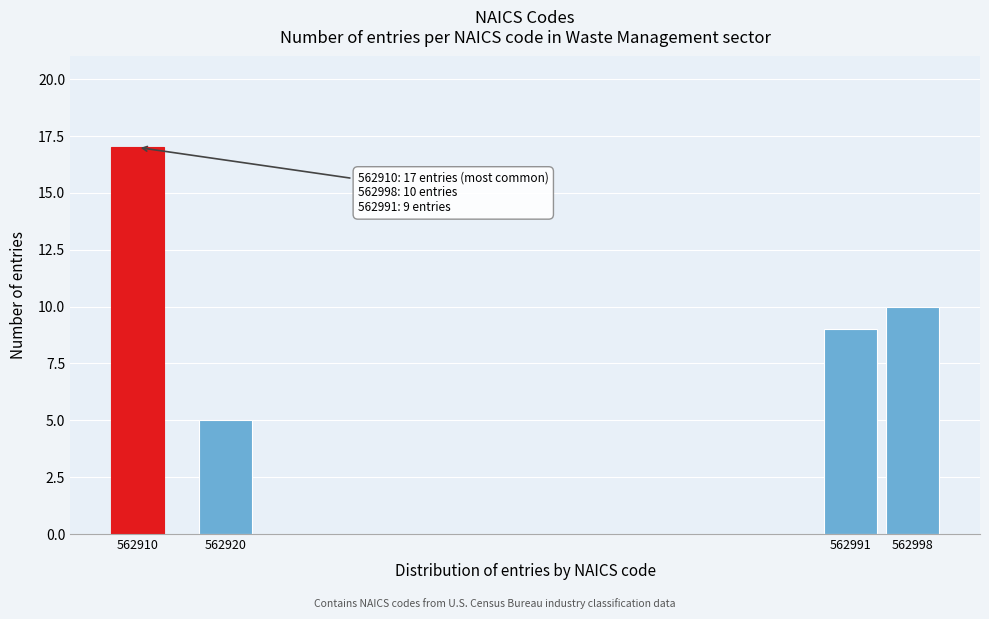

Reading right to left, transcribe all the data shown in this chart.

562998=10	562991=9	562920=5	562910=17